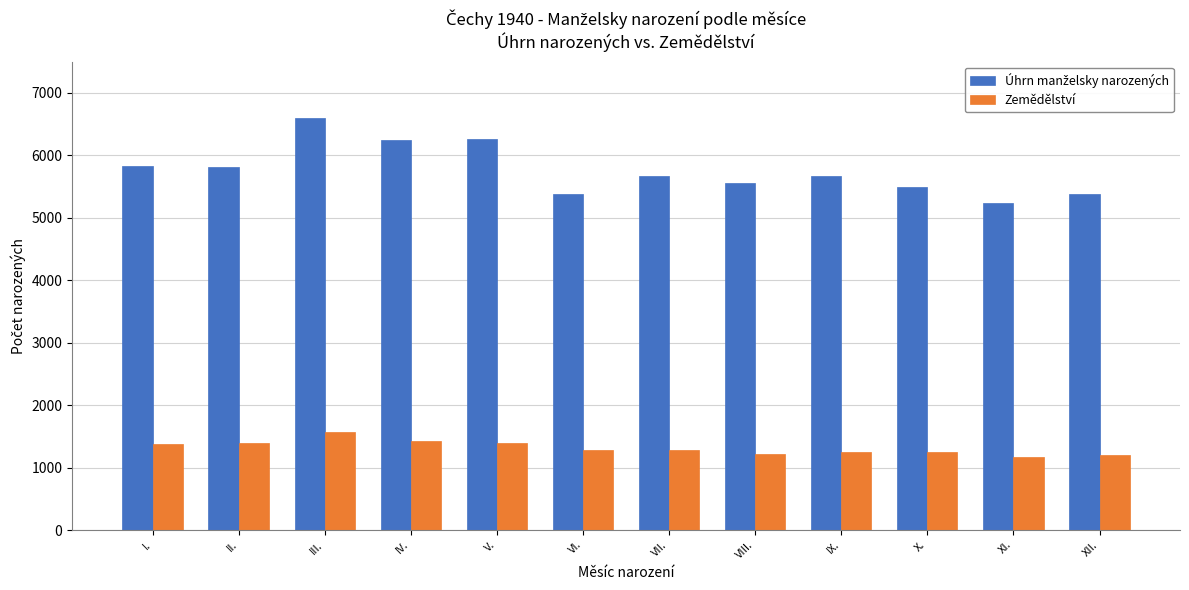

What is the highest value of the Zemědělství series?

1574